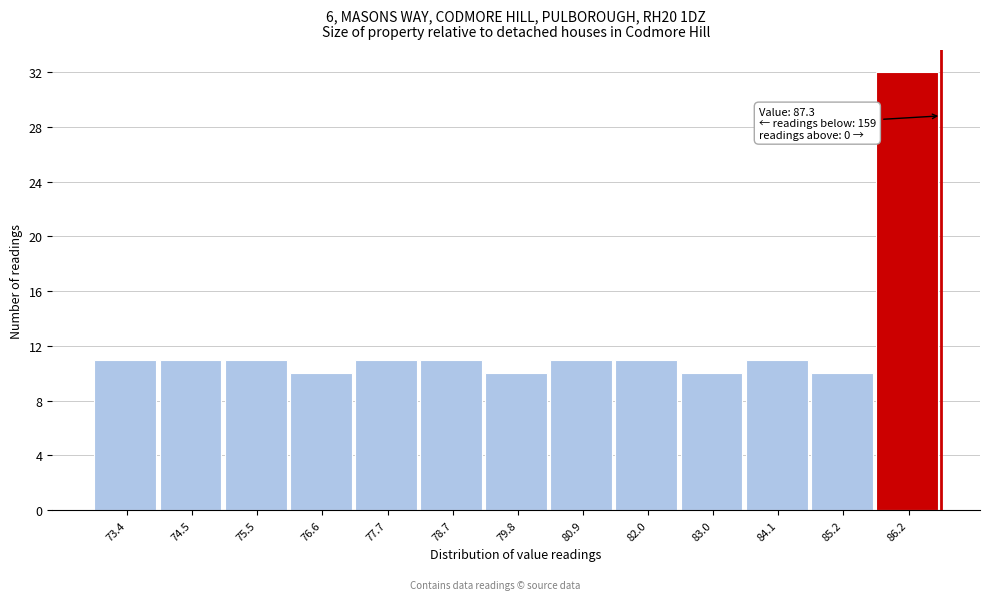

Reading right to left, extract all data points from this chart.

32	10	11	10	11	11	10	11	11	10	11	11	11